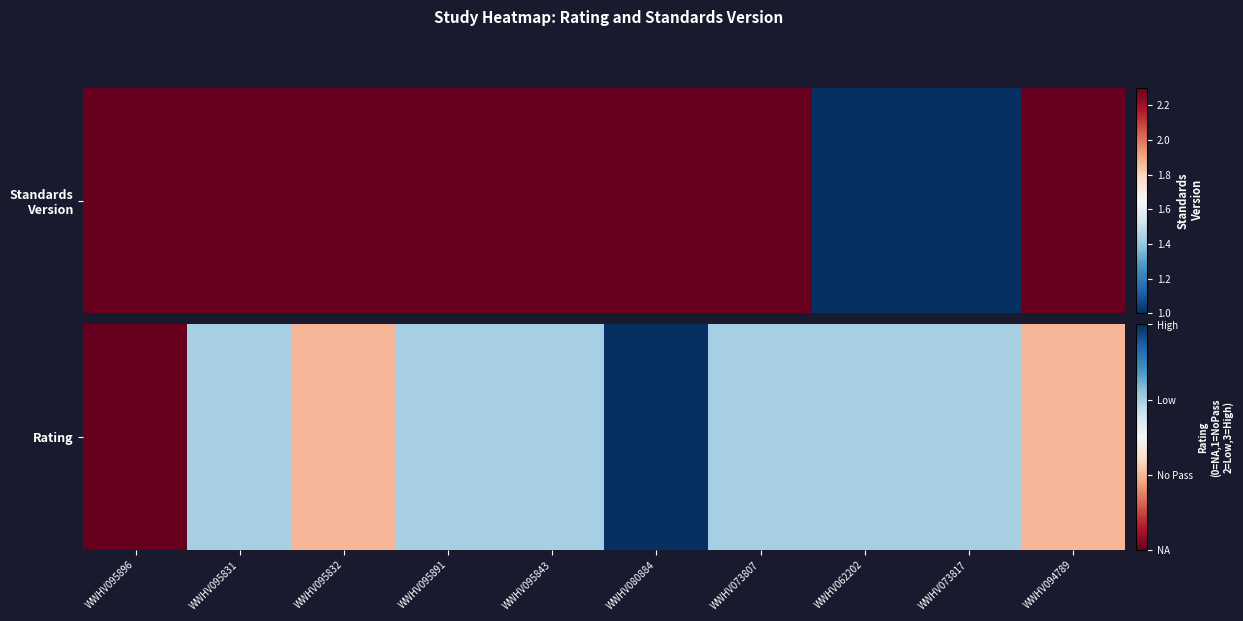

What is the ratio of the value at WWHV095832 to the value at WWHV073817?

0.5